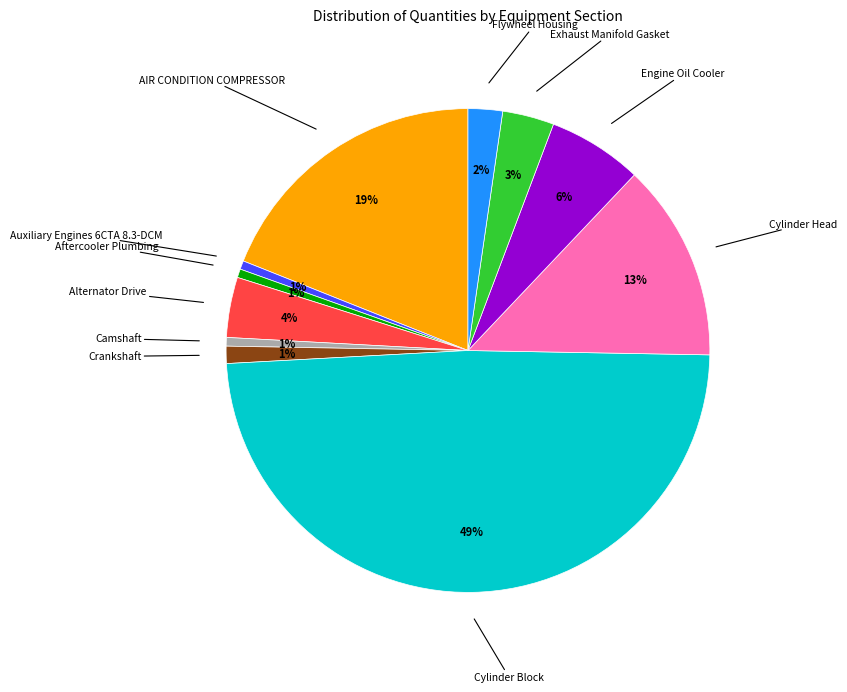

Is there a majority slice in this chart?

No